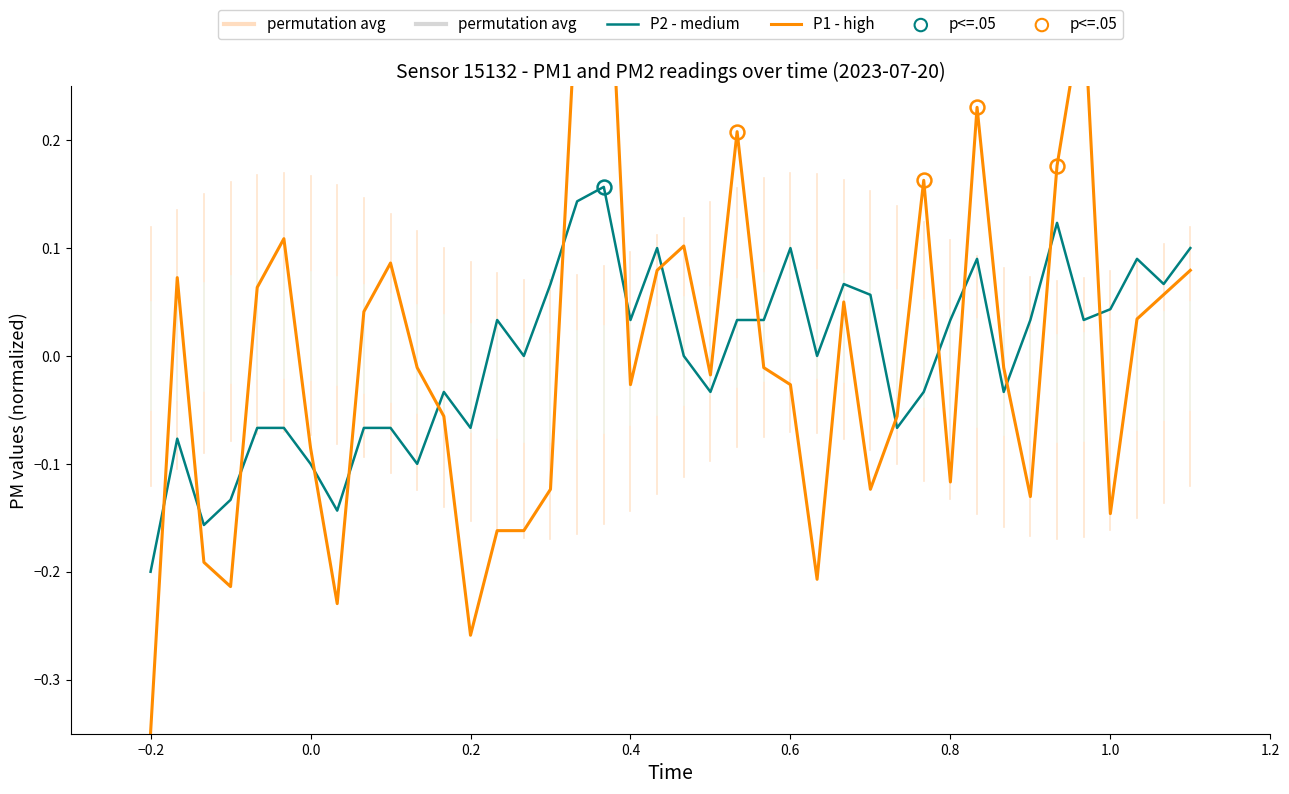

Which series reaches the minimum Y coordinate?

P1 - high